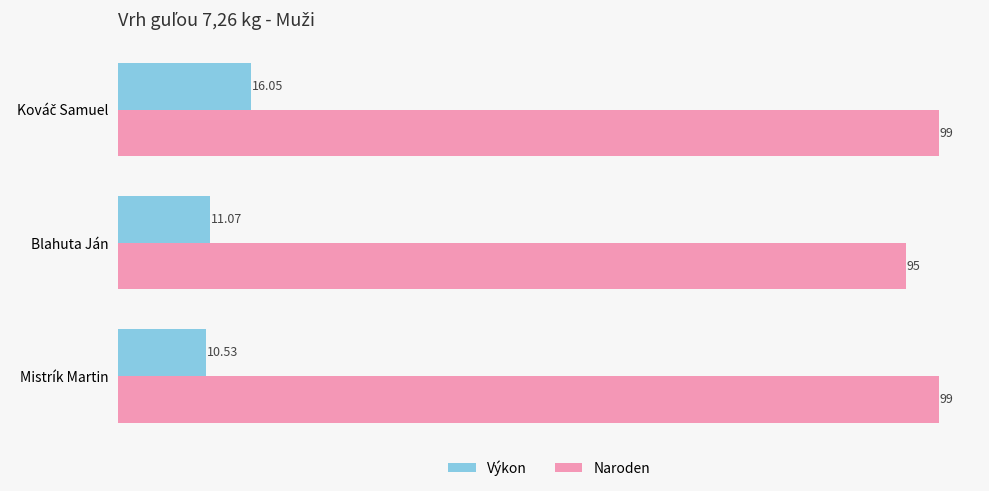

List the series in order of their peak value, lowest first.

Výkon, Naroden